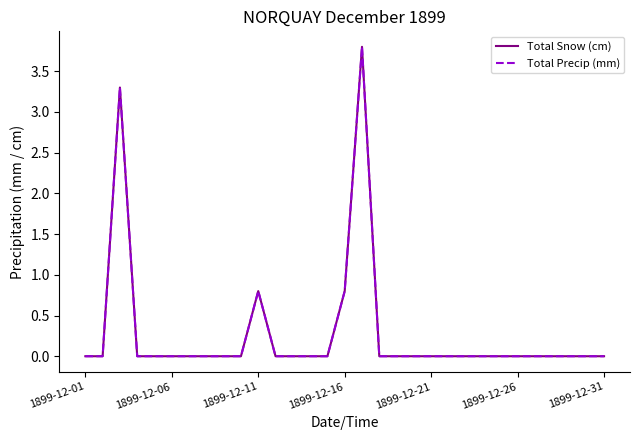

What is the value of the Total Snow (cm) point at the 11th from the left?

0.8